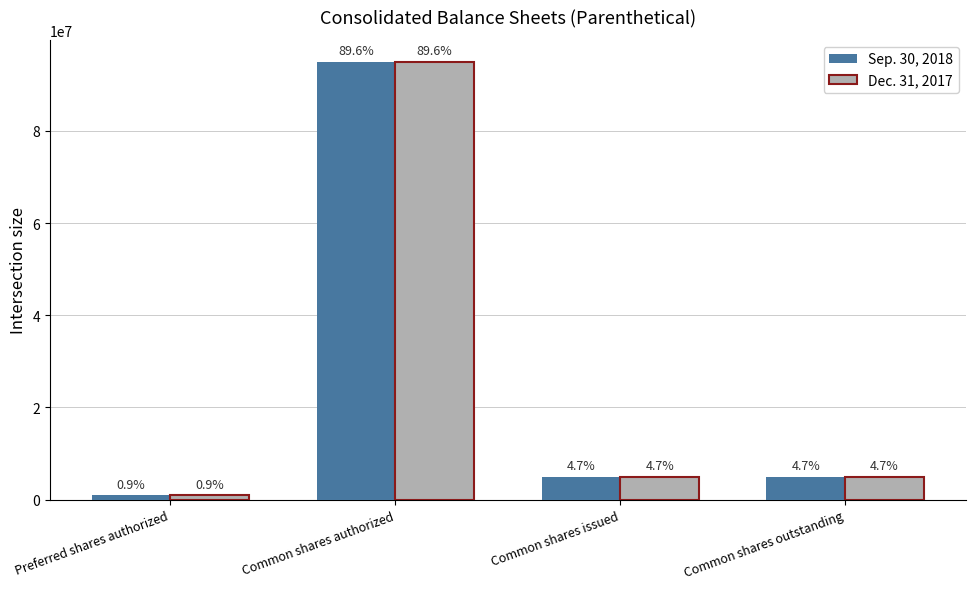

What are all the series names shown in the legend?

Sep. 30, 2018, Dec. 31, 2017